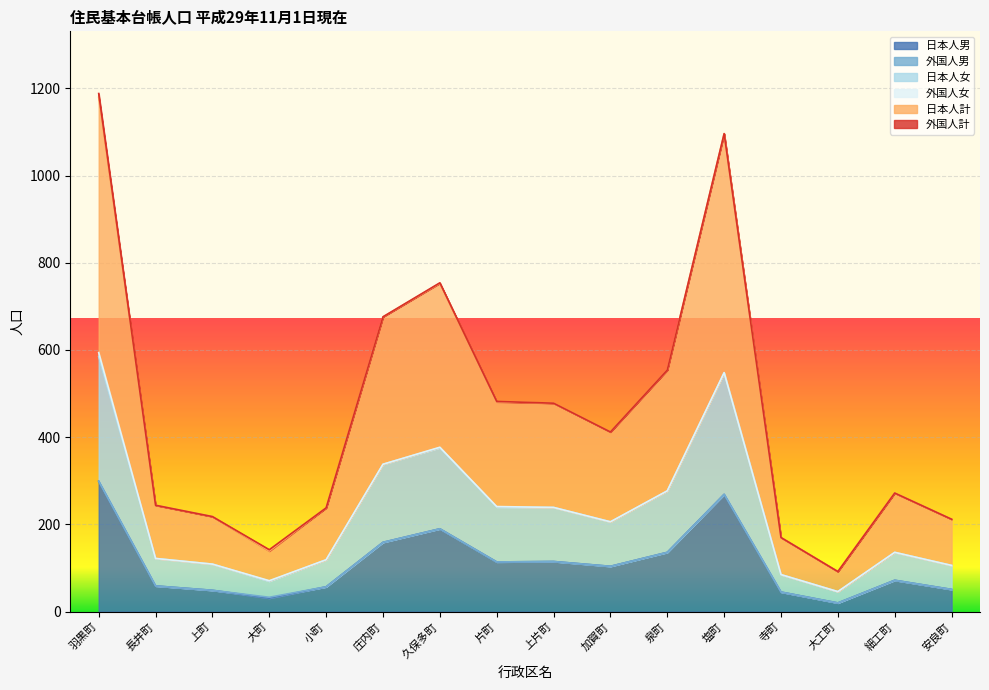

In 日本人計, how many points are lower than both neighbors (excluding endpoints)?

3